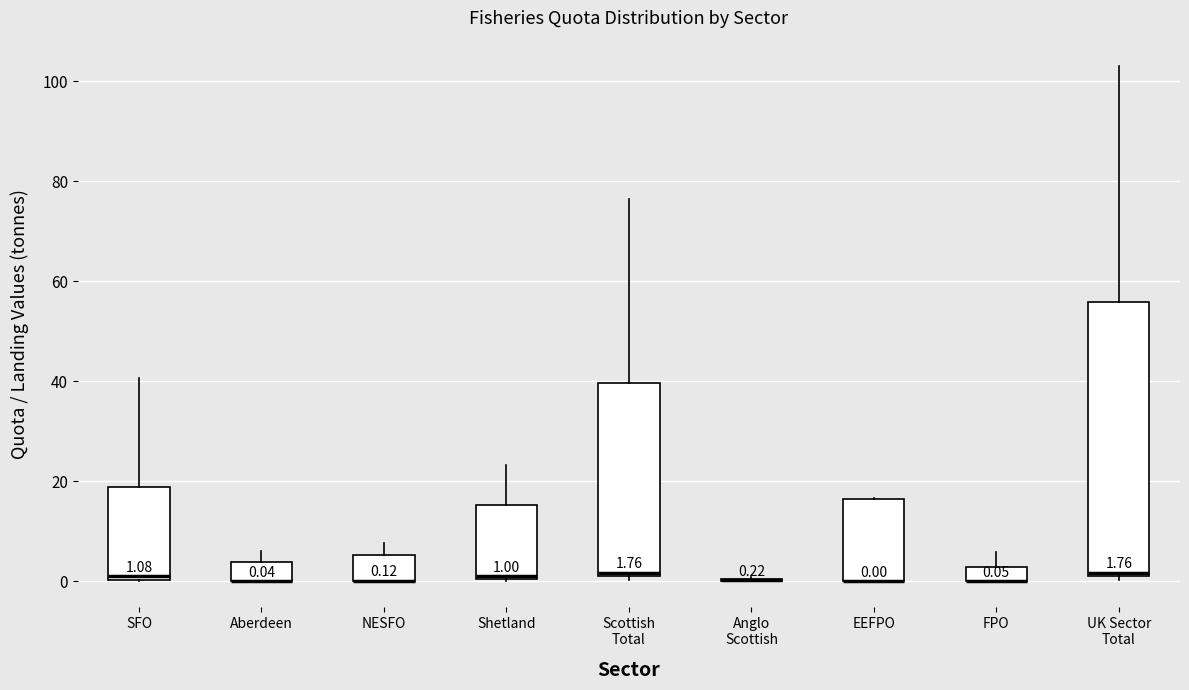

Comparing the boxes themselves (not the whiskers), which one is the tallest?

UK Sector Total